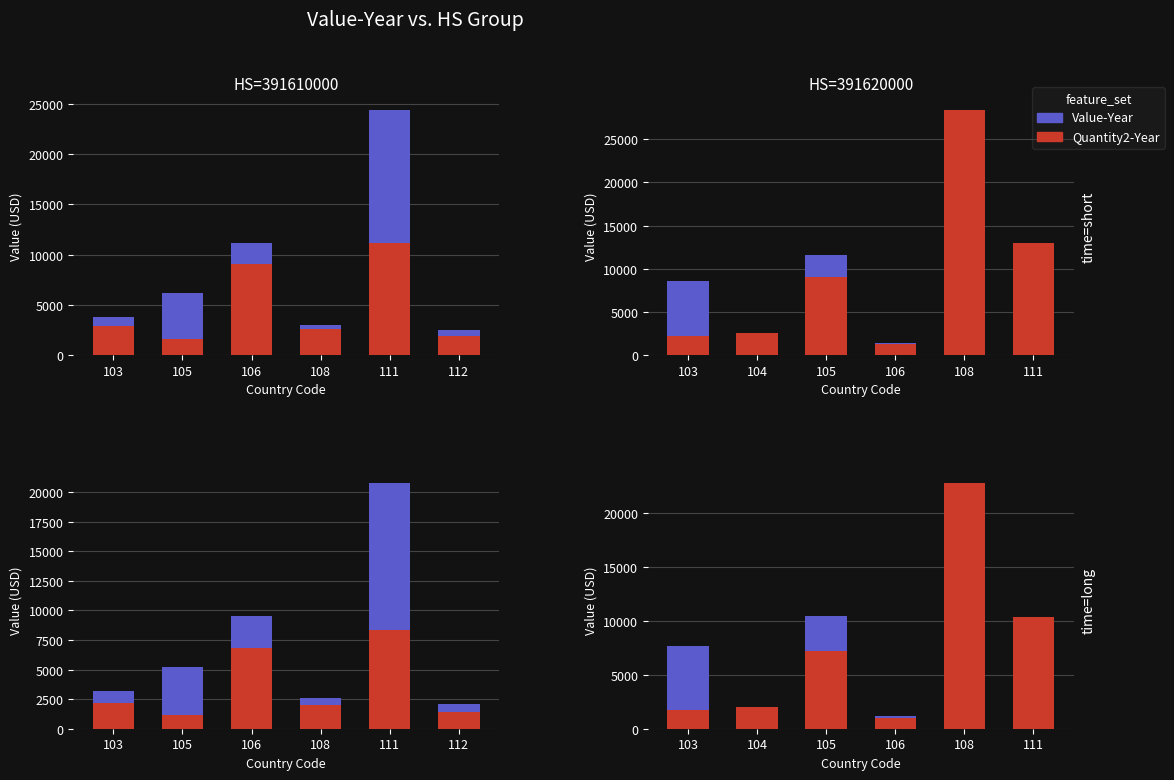

What is the difference between the maximum and minimum values in the Quantity2-Year series?

21735.2